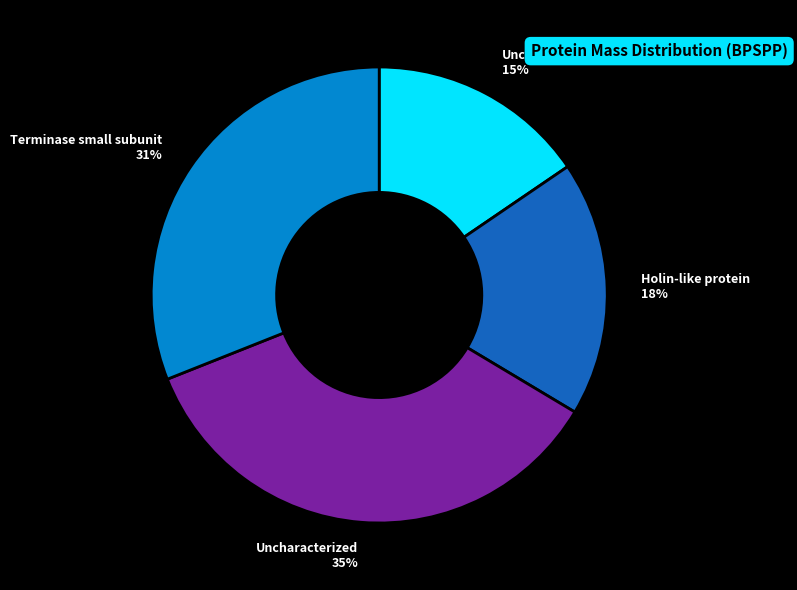

Does any single category account for the majority?

No